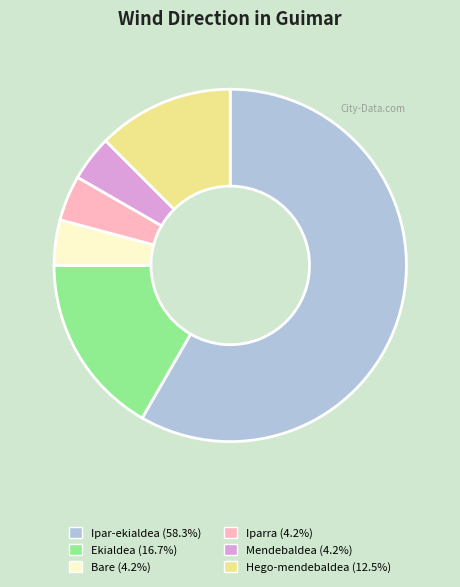

How many segments does this pie chart have?

6